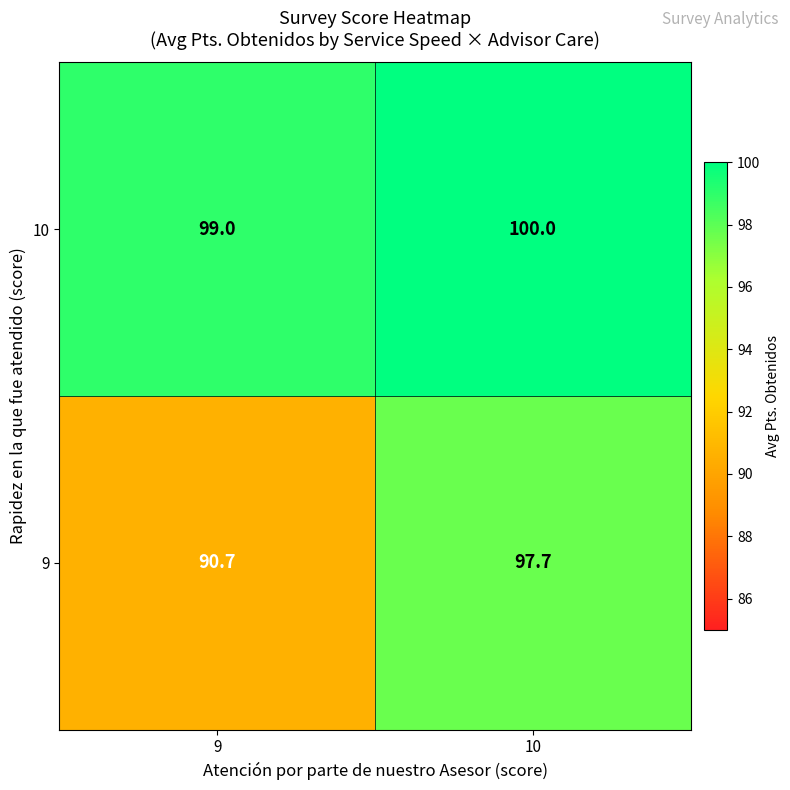

What is the spread (max minus min) of values at 10?

2.3